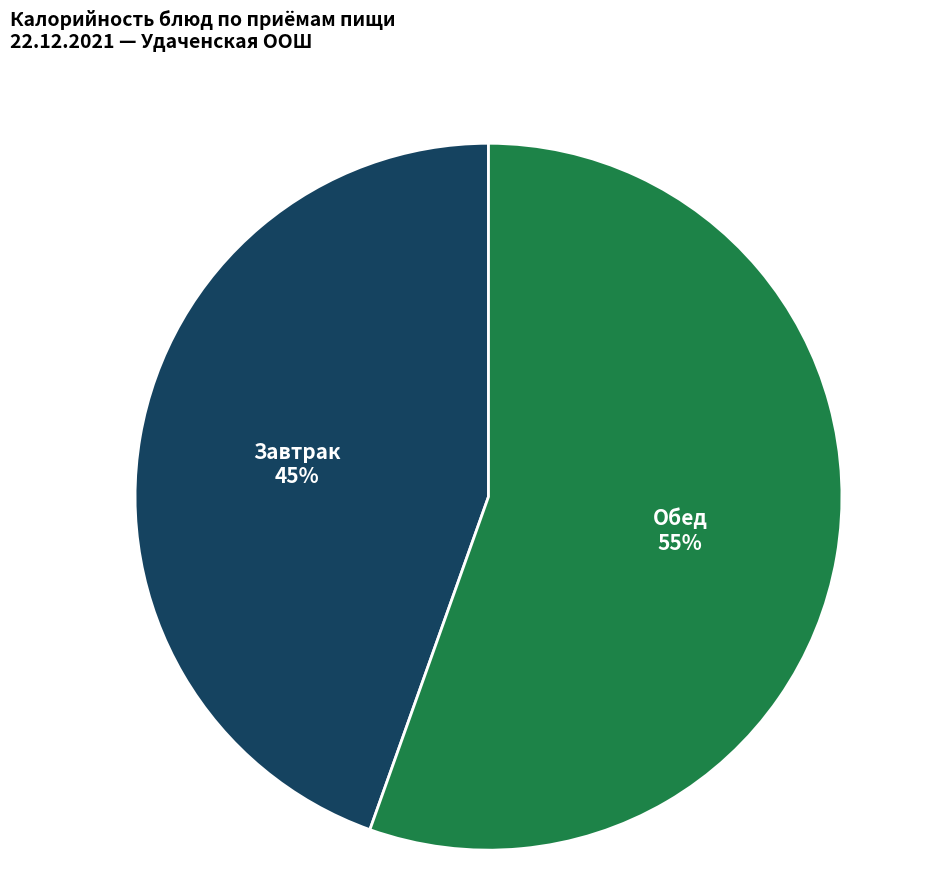

To the nearest percent, what is the combined percentage of Обед and Завтрак?

100%